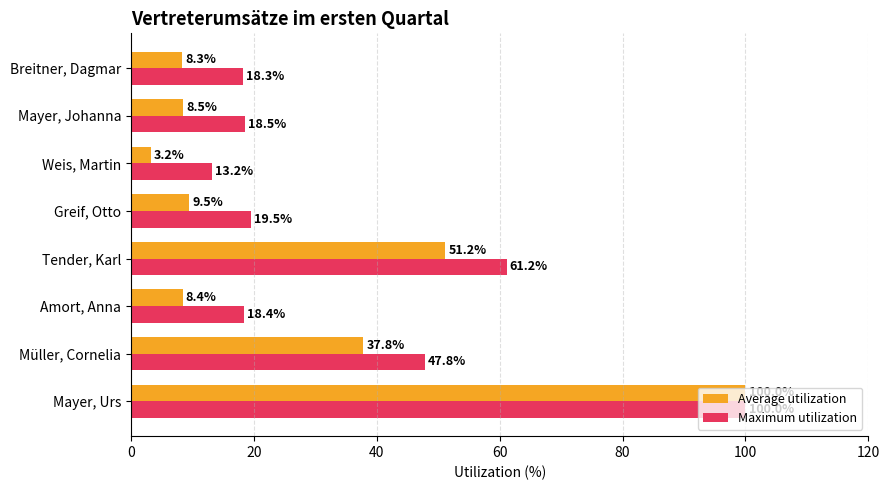

How many data points in Maximum utilization are above 19?

4